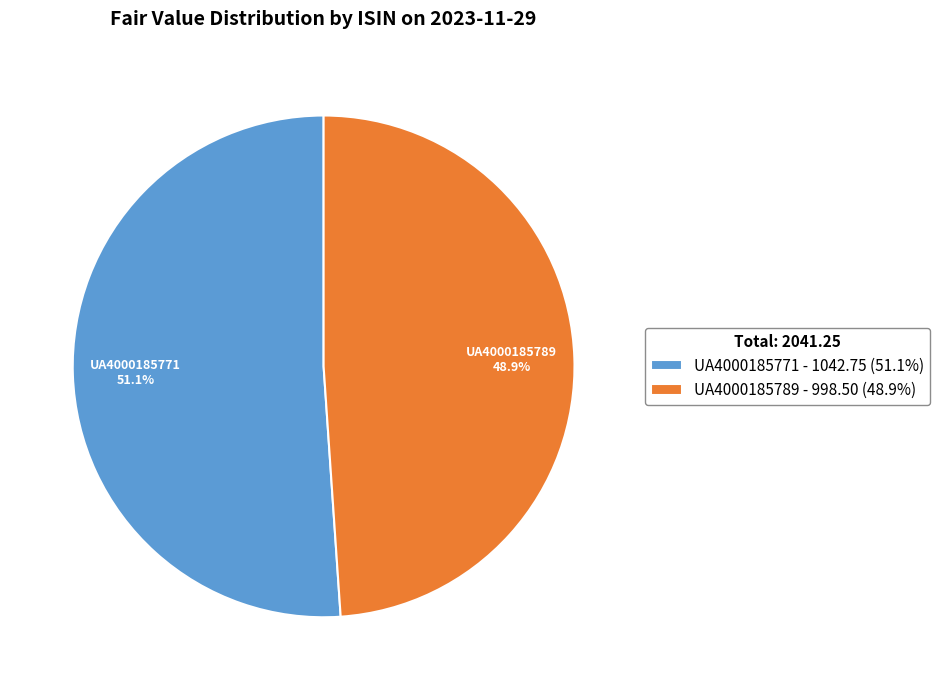

How many slices are in this pie chart?

2